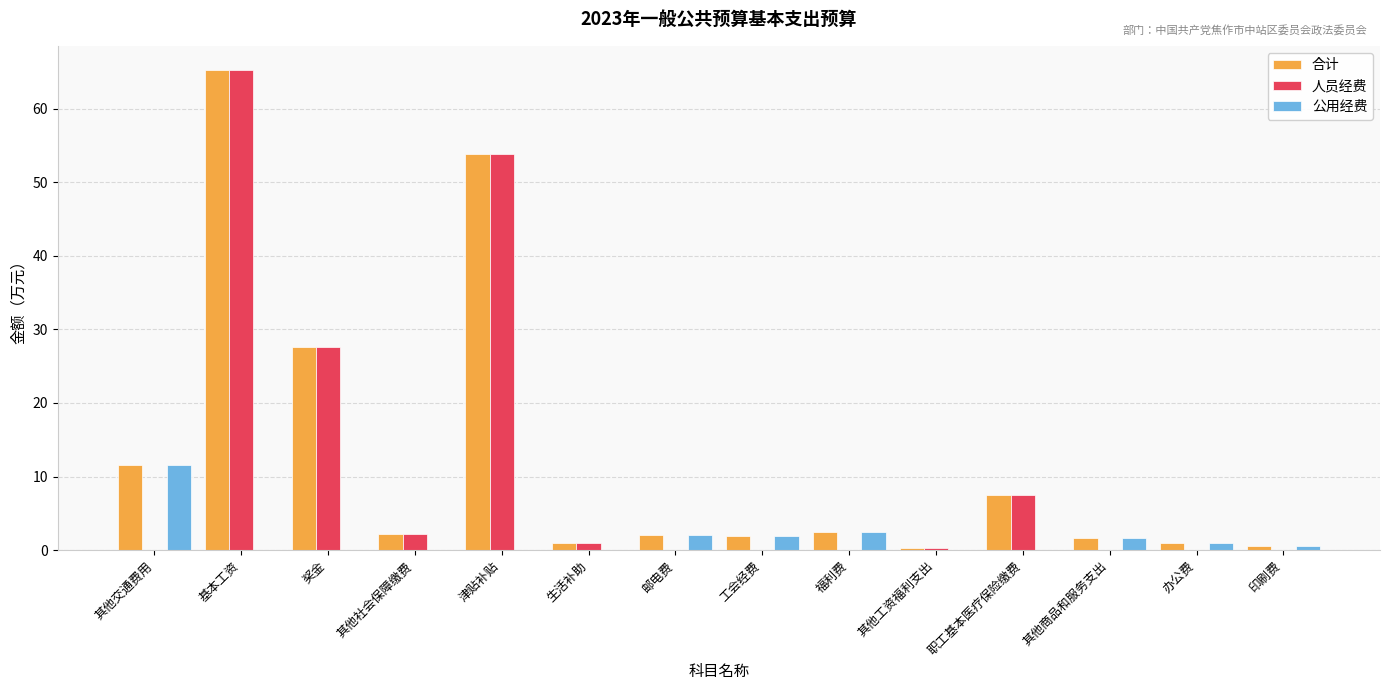

At which category is the sum across all series the highest?

基本工资